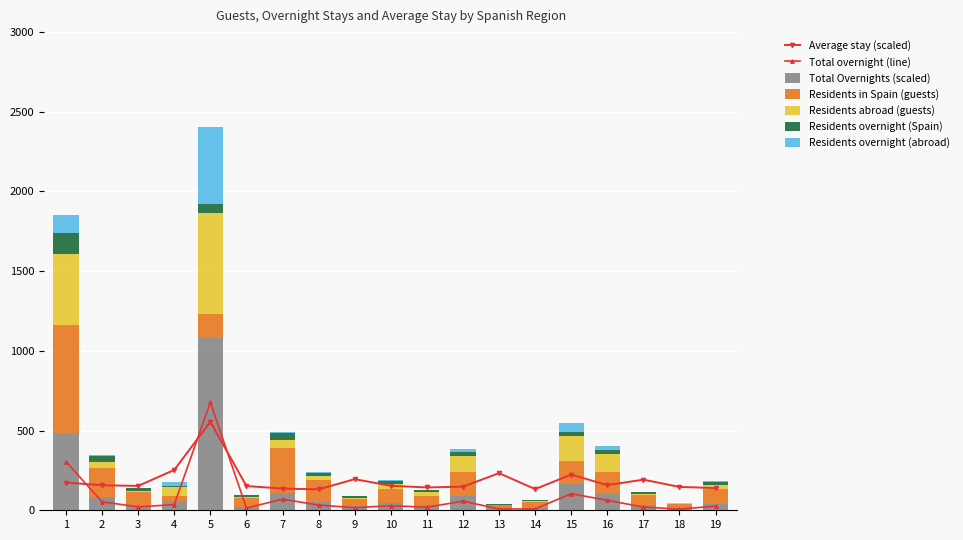

What is the value of the Total overnight stays bar at the 11th from the left?

18.9